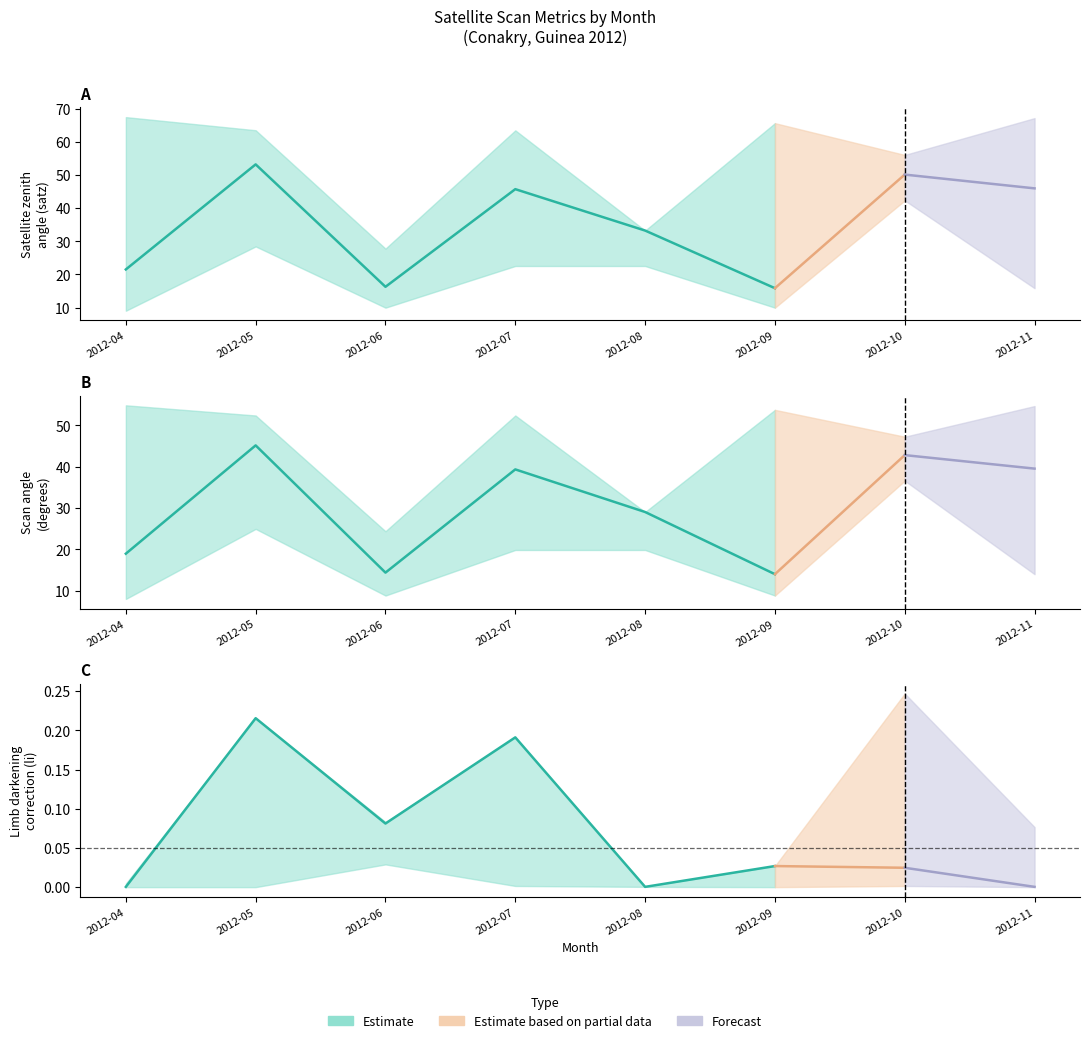

What is the difference between the highest and lowest values at 2012-05?

53.0